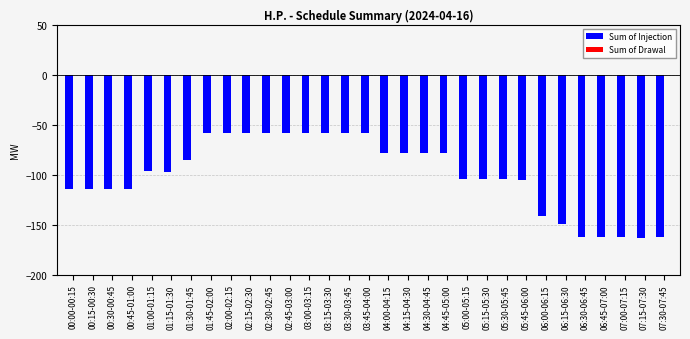

Is it true that the value at 00:00-00:15 is -70.1?

False